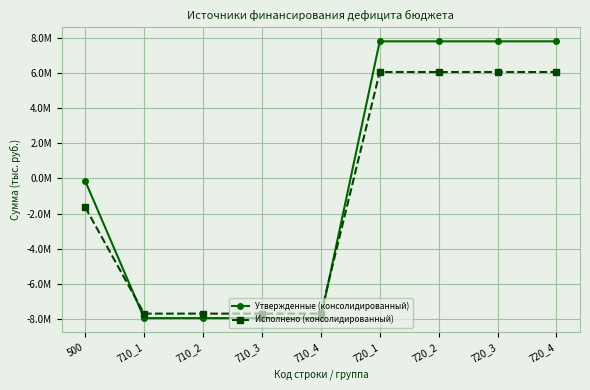

Which series has the widest spread of values?

Утвержденные (консолидированный)